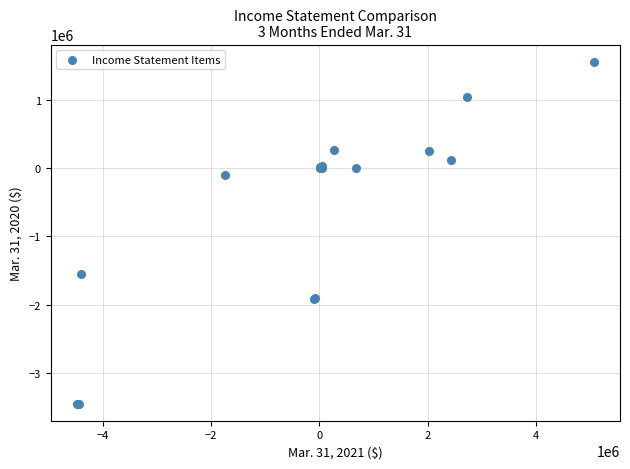

What Y value in the scatter plot is closest to -946348?

-1549144